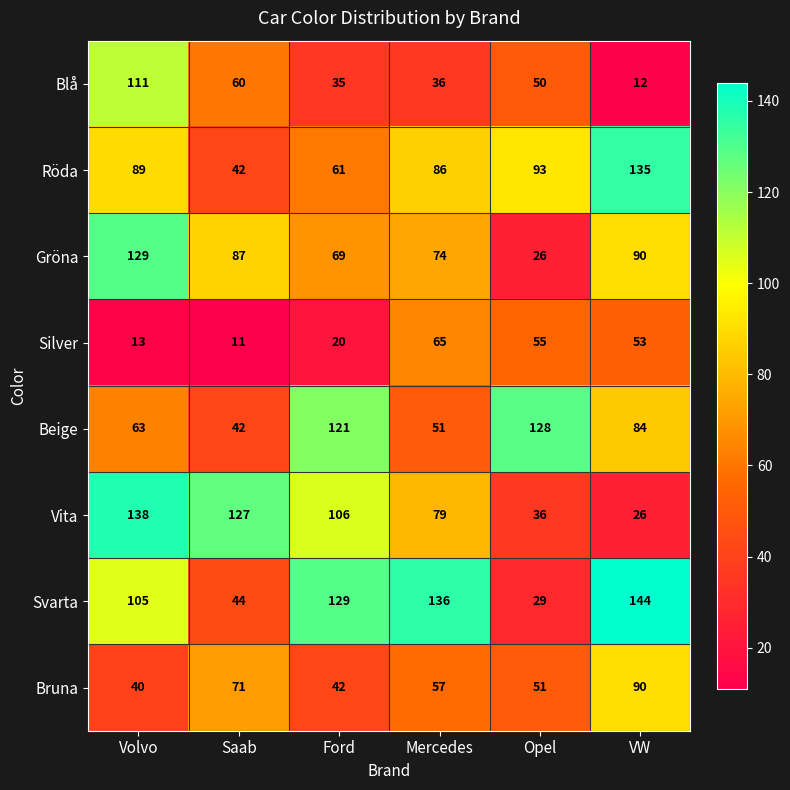

What is the approximate value of Beige at Volvo, to the nearest 10?

60